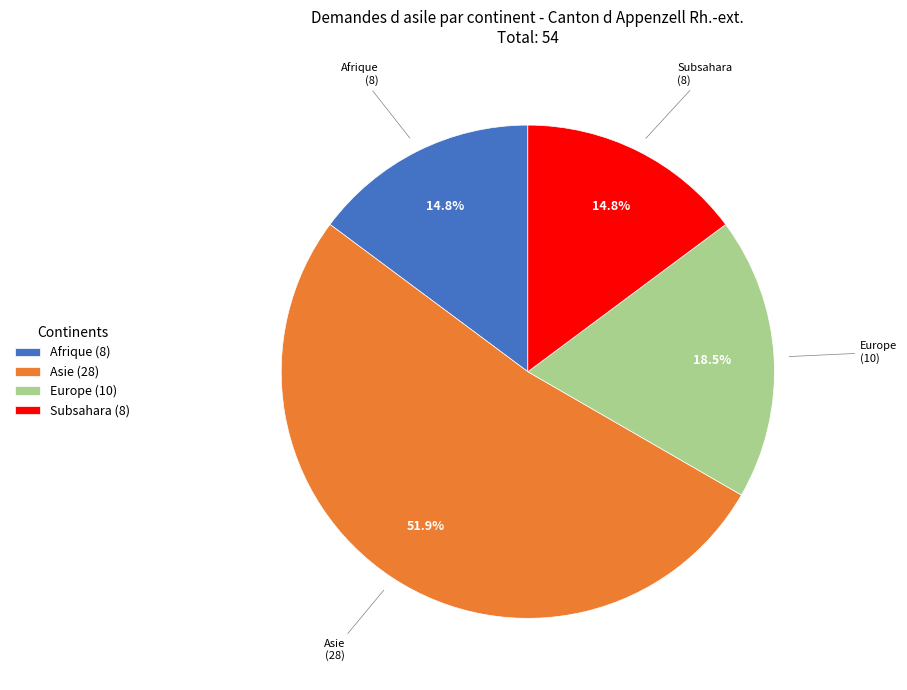

How much of the chart is everything except Asie?

48.1%